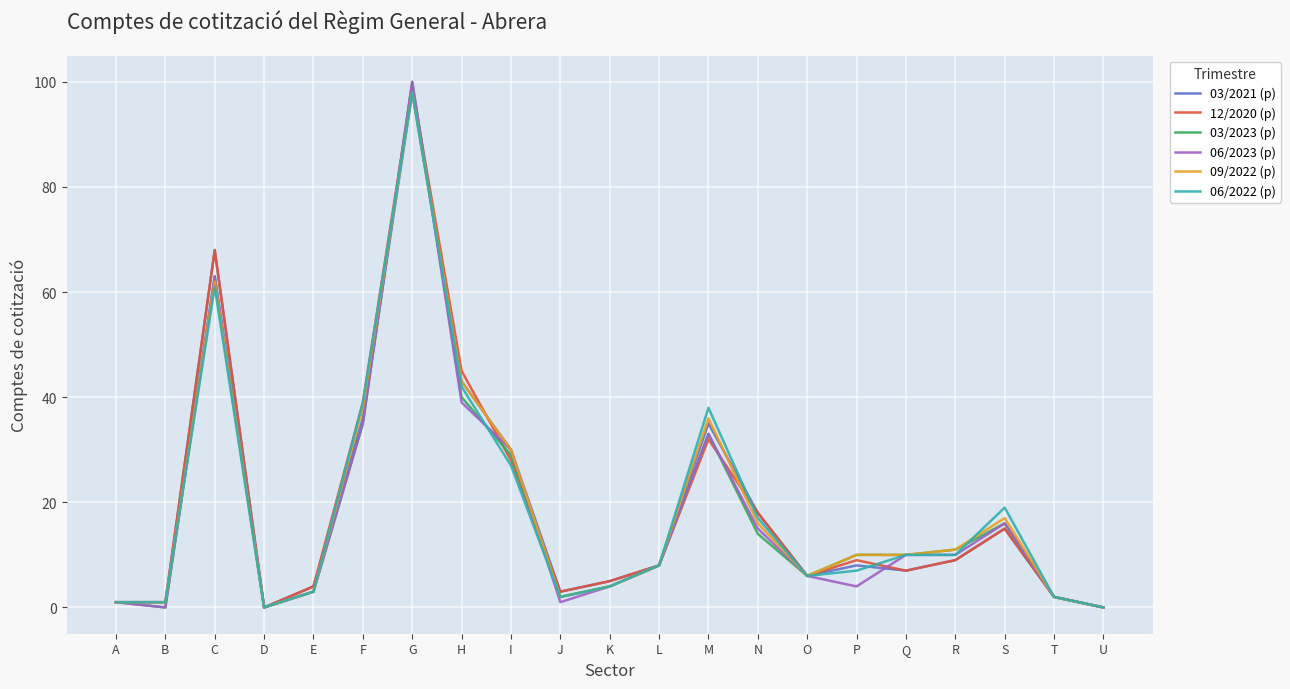

Is this an area chart (filled region under the line)?

No